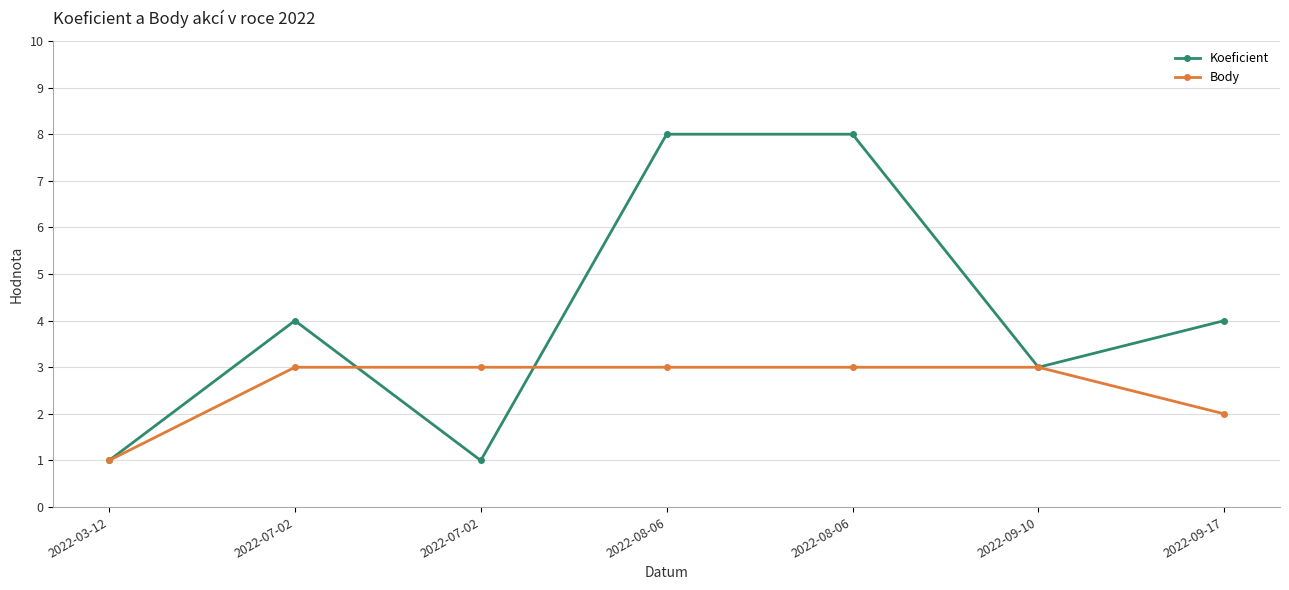

How many Body values are between 2 and 3?

6